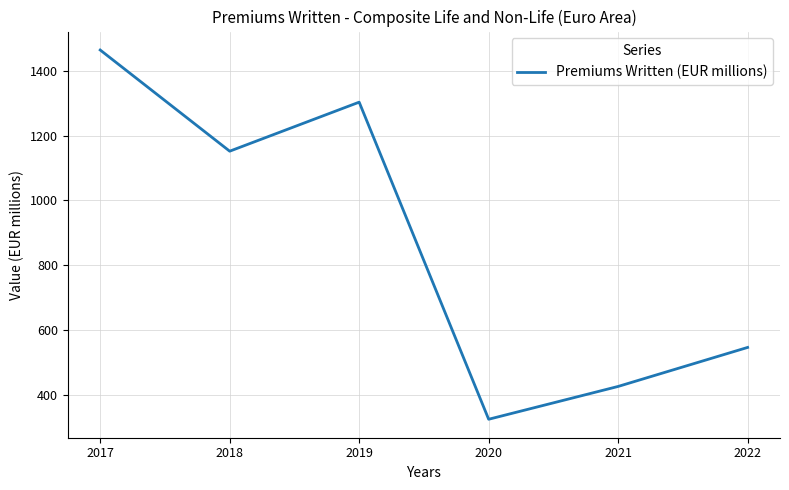

What is the difference between the values at 2018 and 2022?

605.7